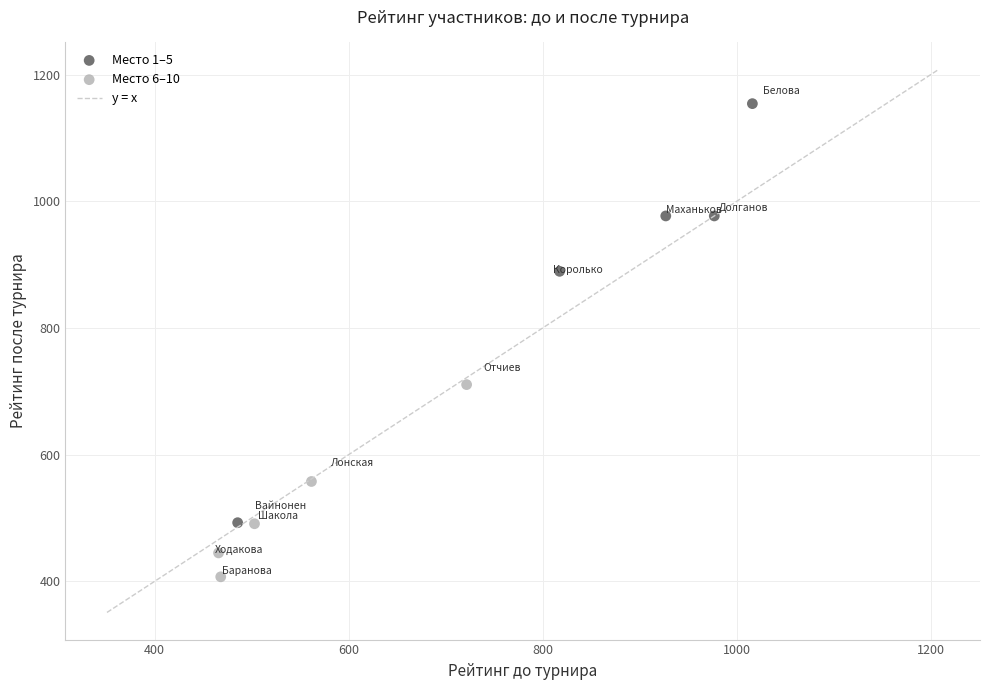

Which series contains the highest Y value?

Место 1–5